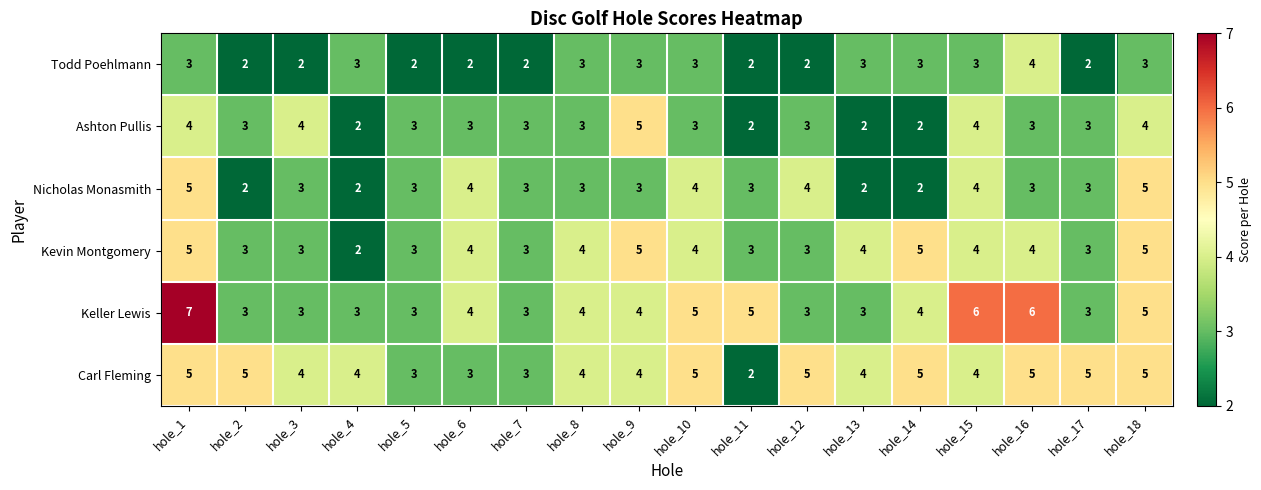

What is the spread (max minus min) of values at hole_17?

3